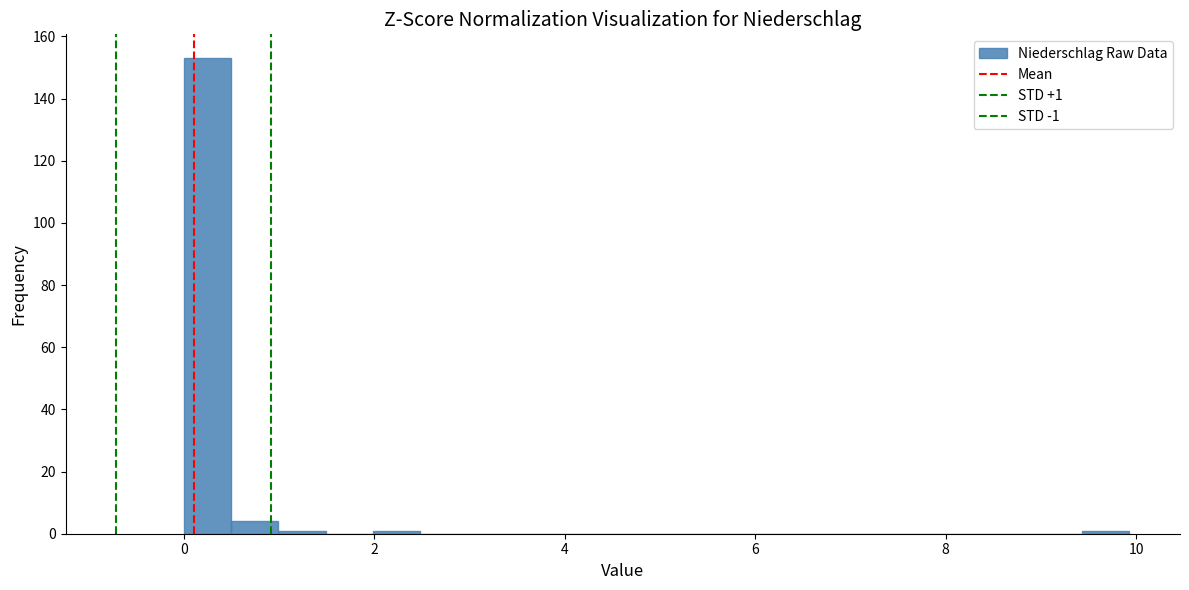

Read against the x-axis, roughly where is the centre of the tallest bar?

0.2